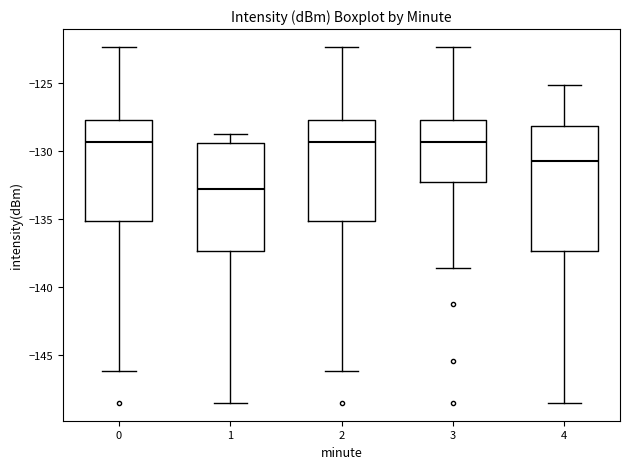

Where does the lower whisker of the box at x = 3 end on the y-axis? The values are not printed on the chart, so give them approximately, as read against the axis.

-138.5